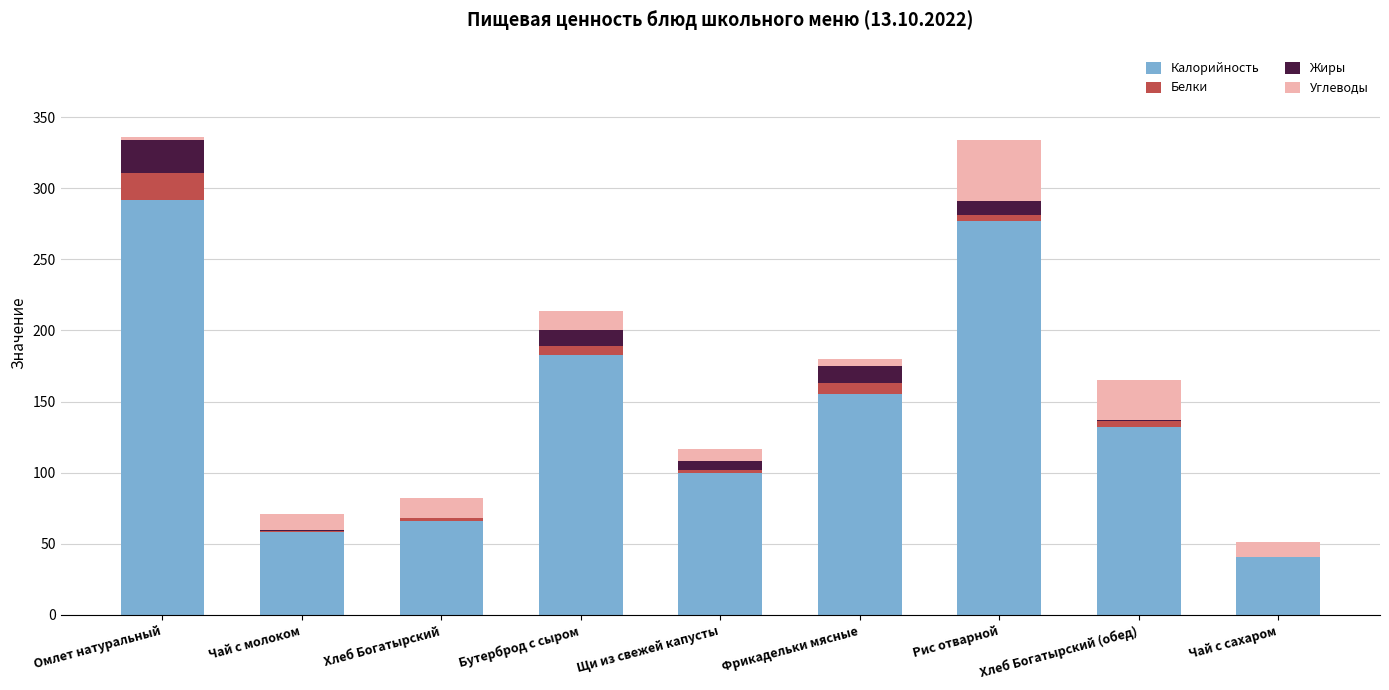

Which category has the highest value in the Калорийность series?

Омлет натуральный